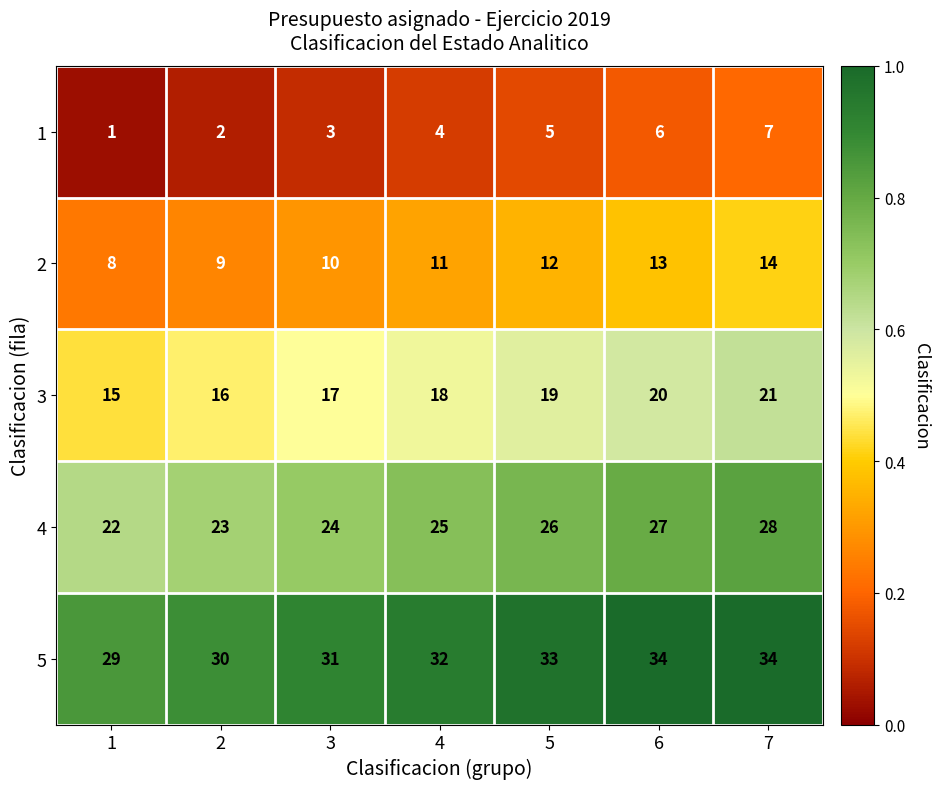

Rank the series by their average value, from highest to lowest.

5, 4, 3, 2, 1